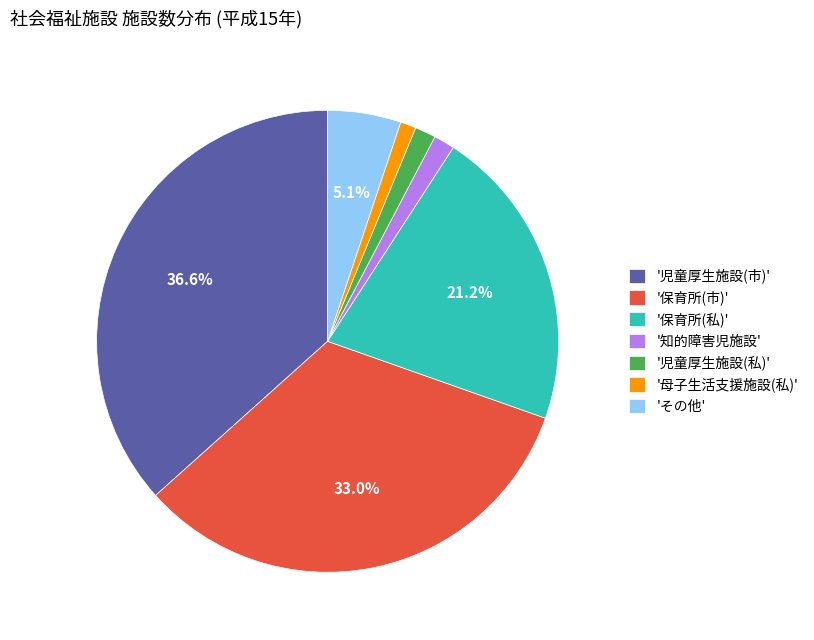

Combined, do '保育所(私)' and 'その他' account for over 50%?

No